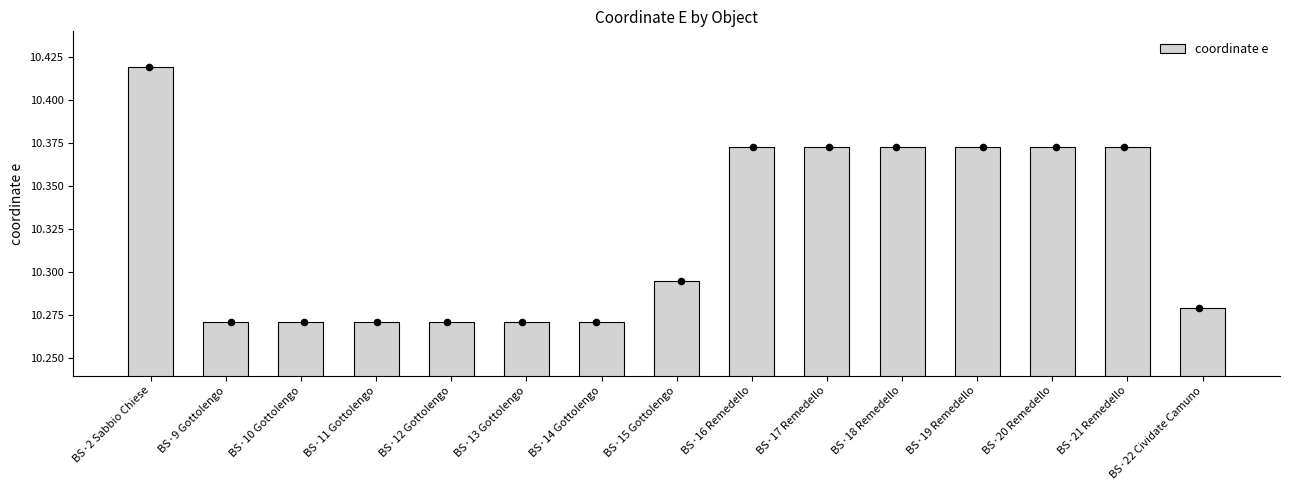

What is the change in value from BS·9 Gottolengo to BS·18 Remedello?

+0.1